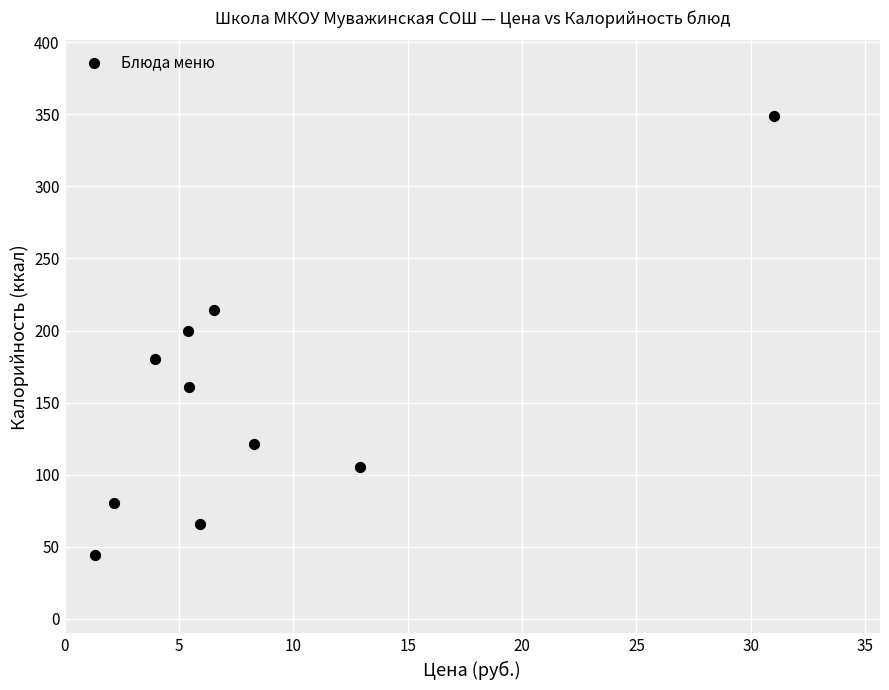

What is the average X value?

8.3